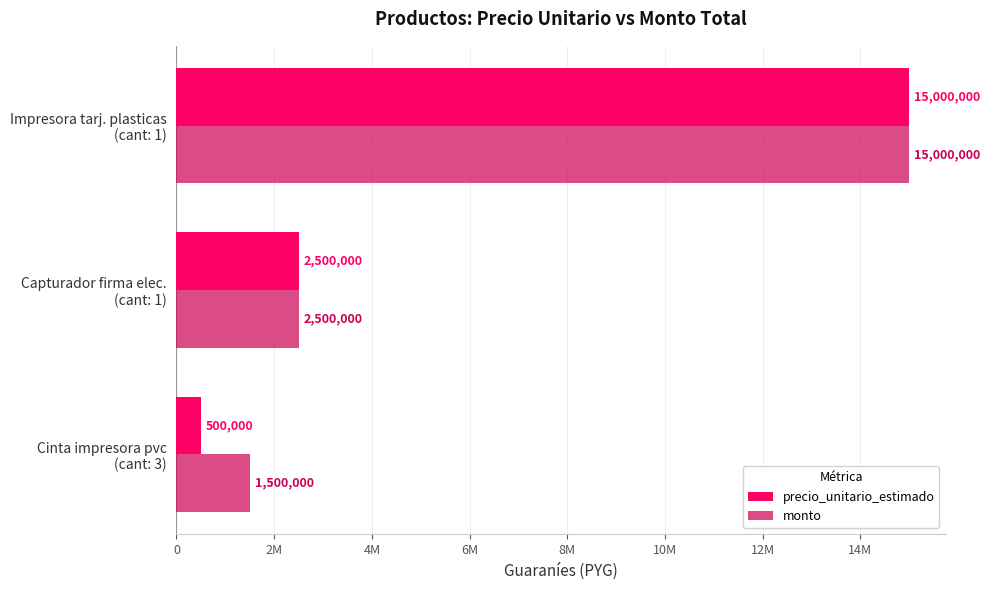

Which series has the largest total across all categories?

monto